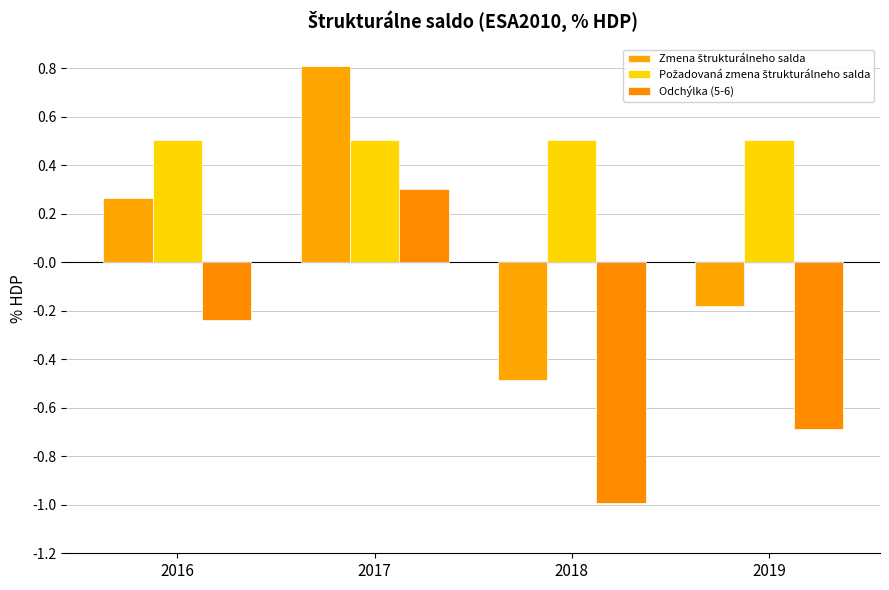

Rank the categories by Odchýlka (5-6) value from highest to lowest.

2017, 2016, 2019, 2018